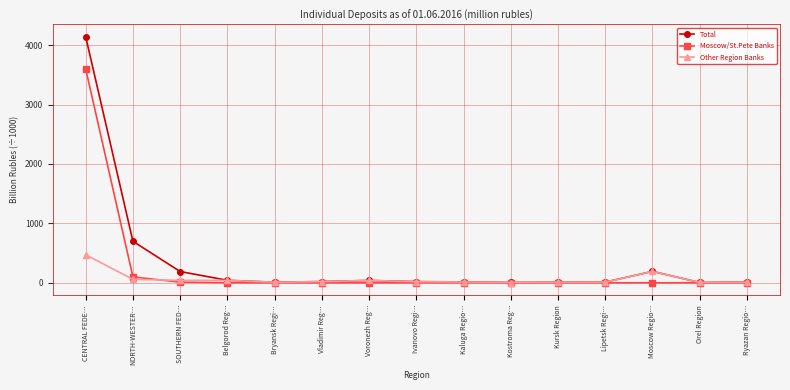

At which category is the sum across all series the highest?

CENTRAL FEDE…